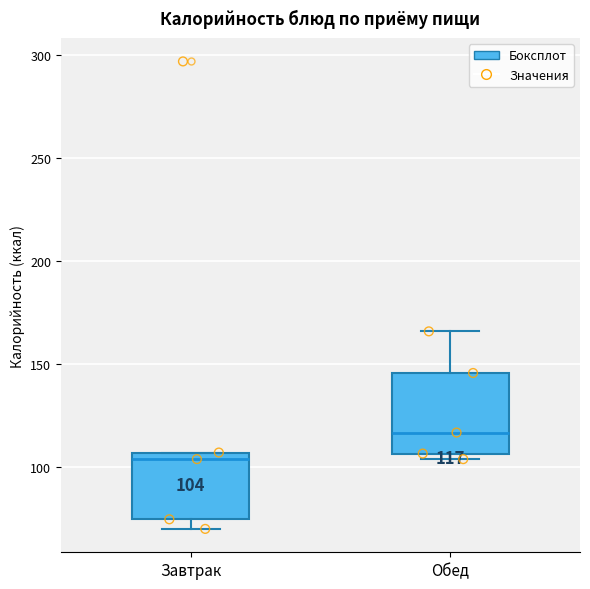

Which box is the tallest, from its lower edge to its upper edge?

Обед